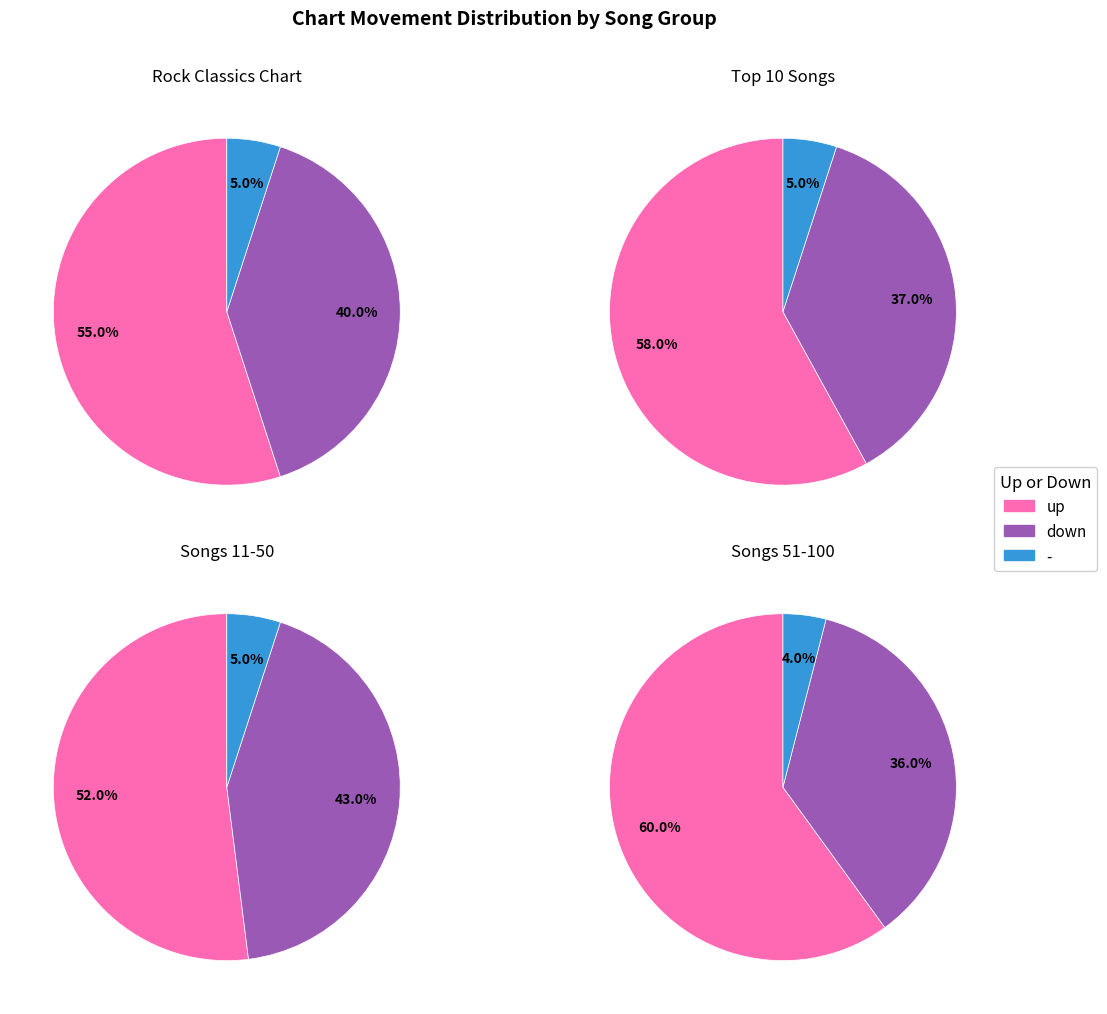

What is the ratio of the value at - to the value at down?

0.1